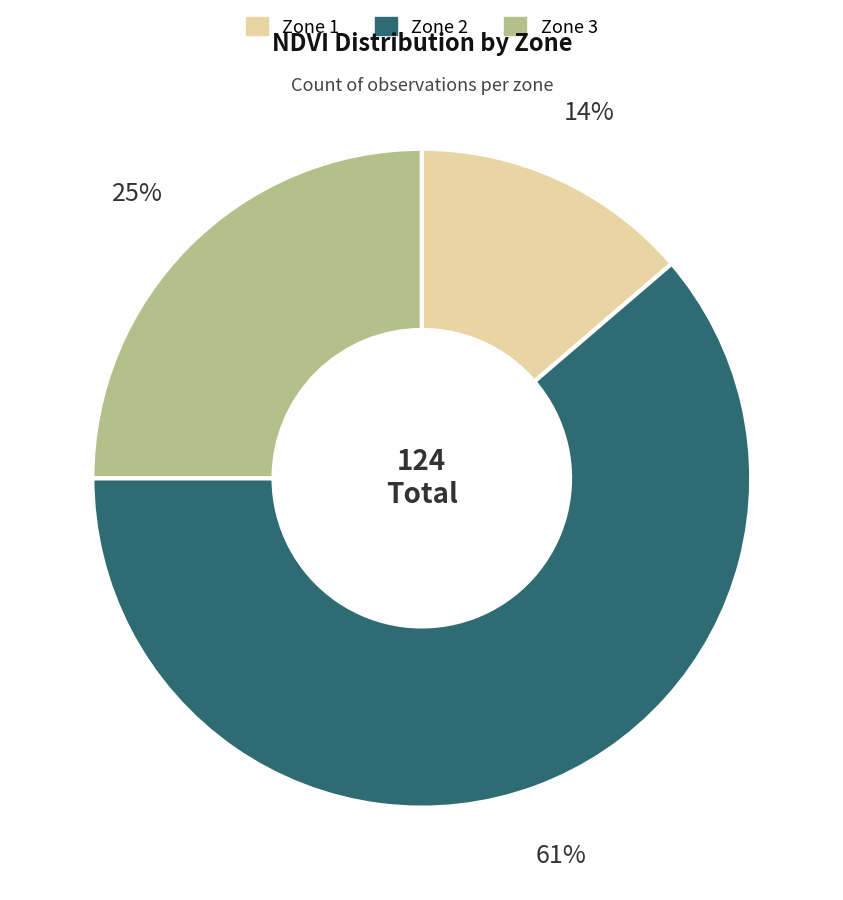

Do Zone 1 and Zone 3 together represent more than half of the pie?

No